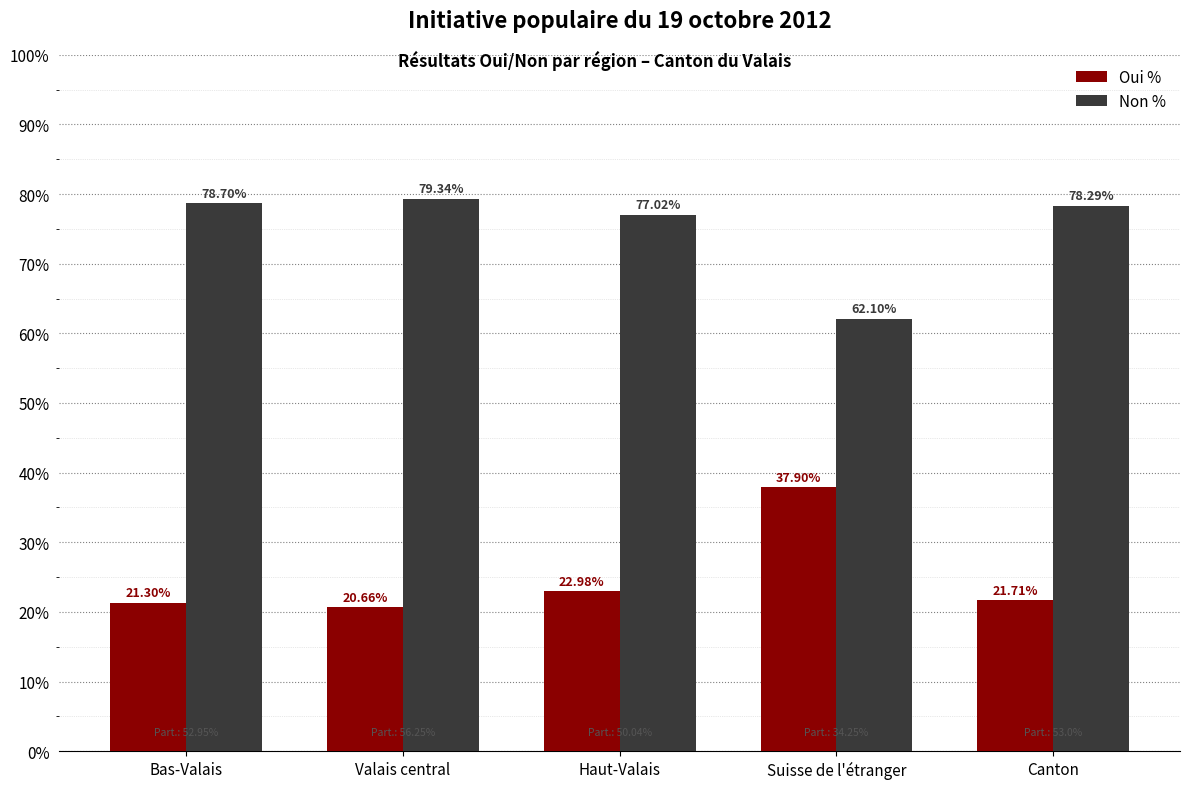

Which category has the lowest value in the Non % series?

Suisse de l'étranger